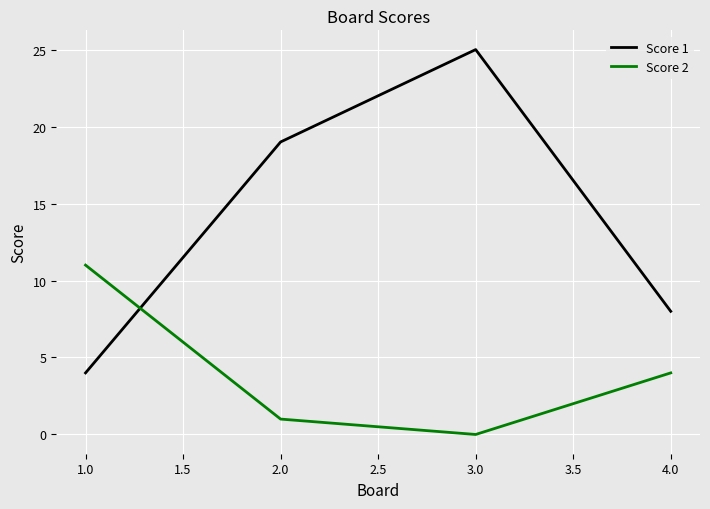

Which category has the lowest value in the Score 1 series?

1.0